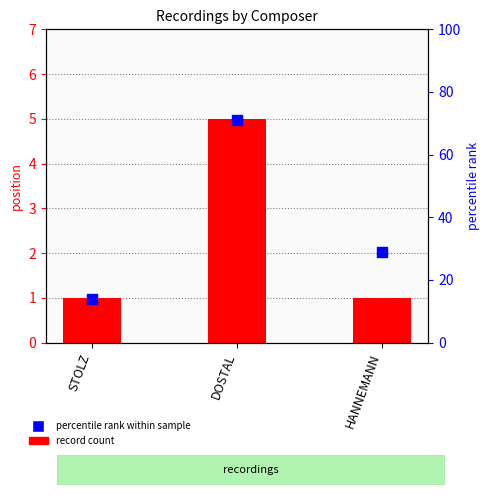

What are all the series names shown in the legend?

record count, percentile rank within sample